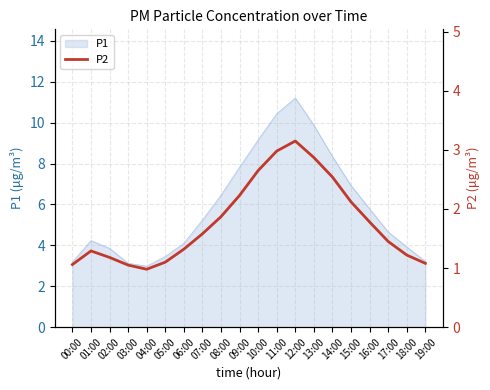

How many interior local peaks (higher than both neighbors) does the data have?

2